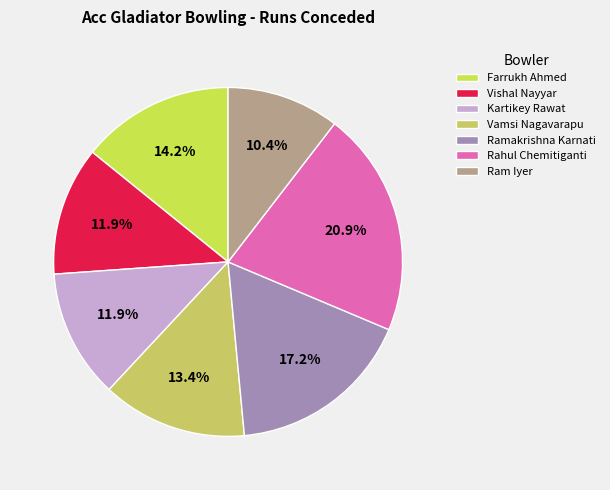

Which category has the smallest portion of the pie?

Ram Iyer